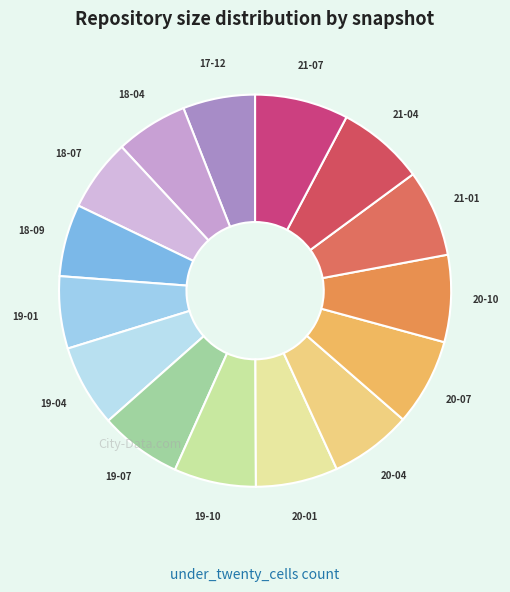

Count the number of slices in the pie.

15